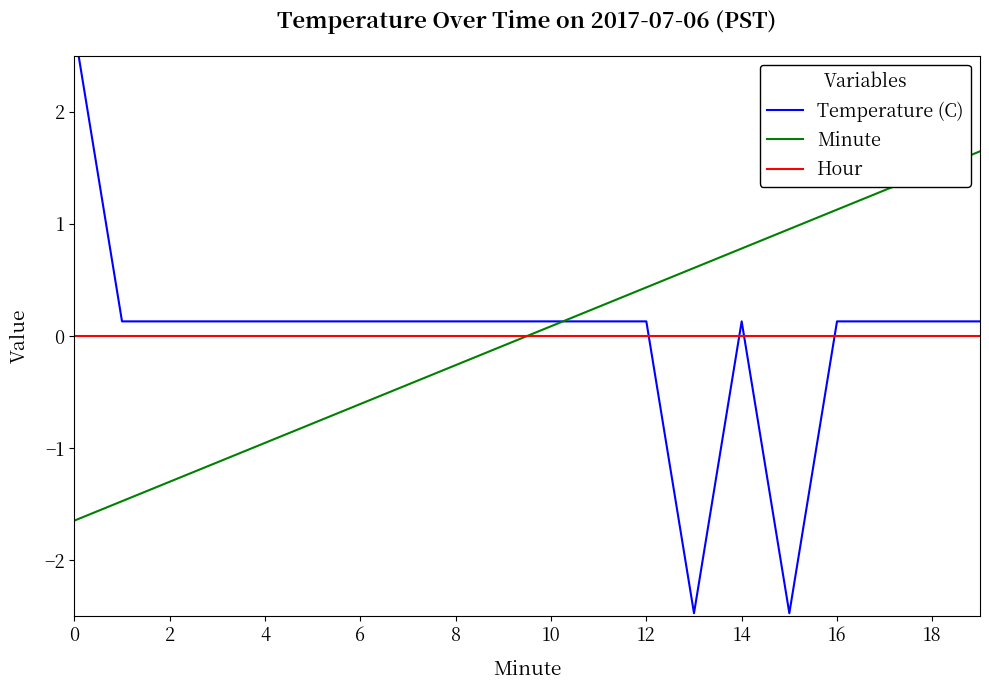

What is the highest value of the Minute series?

1.6